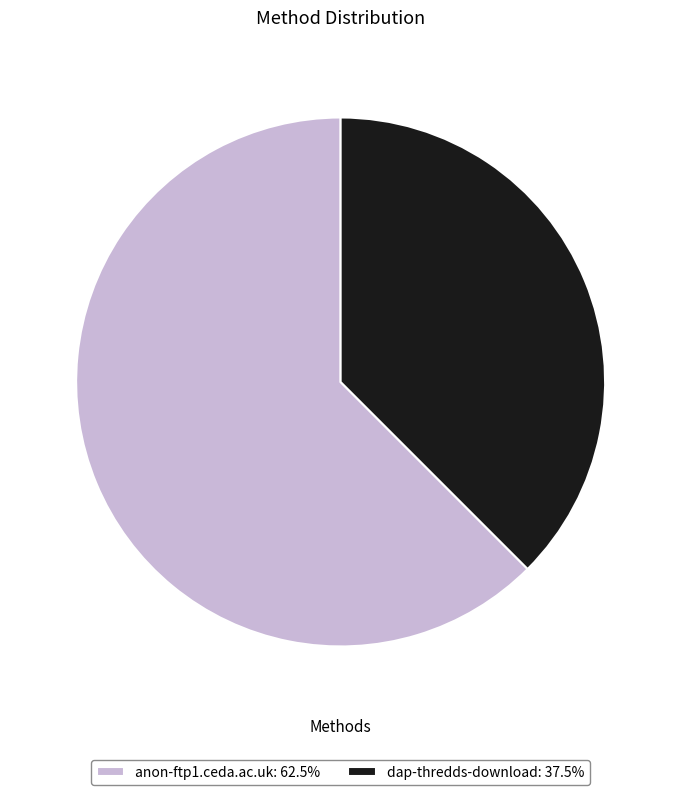

Combined, do dap-thredds-download: 37.5% and anon-ftp1.ceda.ac.uk: 62.5% account for over 50%?

Yes